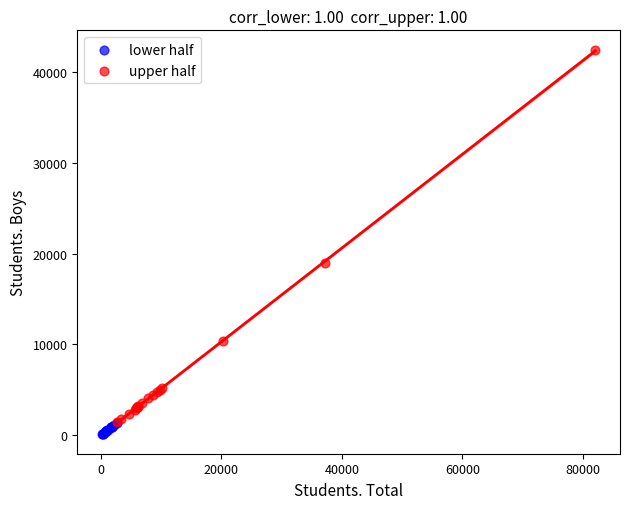

Which series has the widest spread of Y values?

upper half